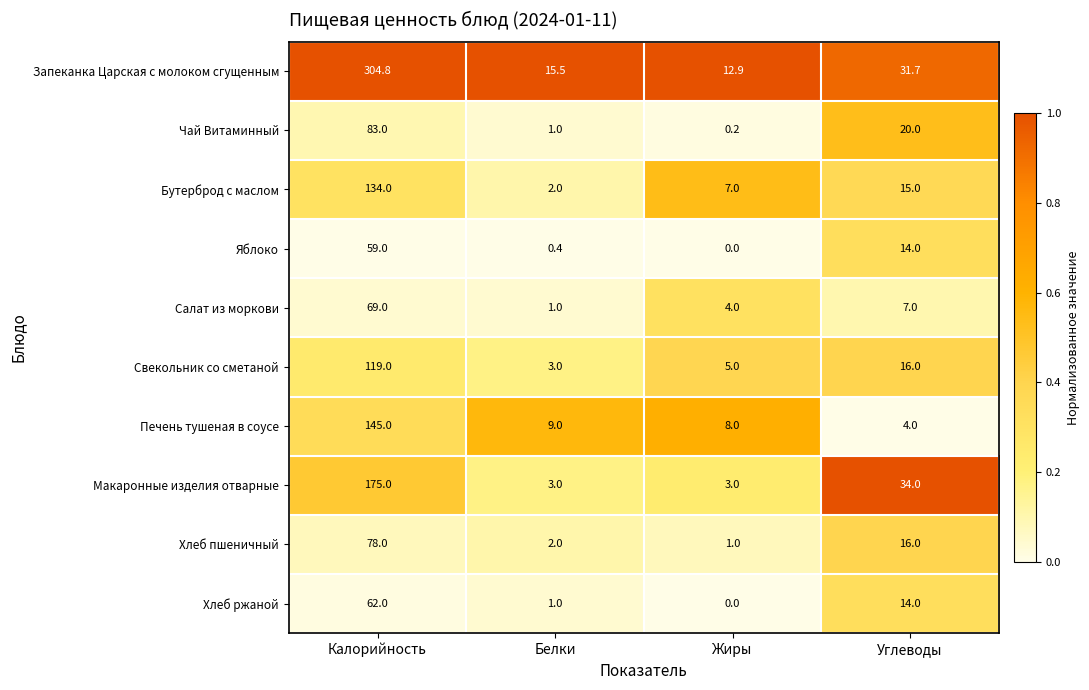

Which series has the largest total across all categories?

Запеканка Царская с молоком сгущенным